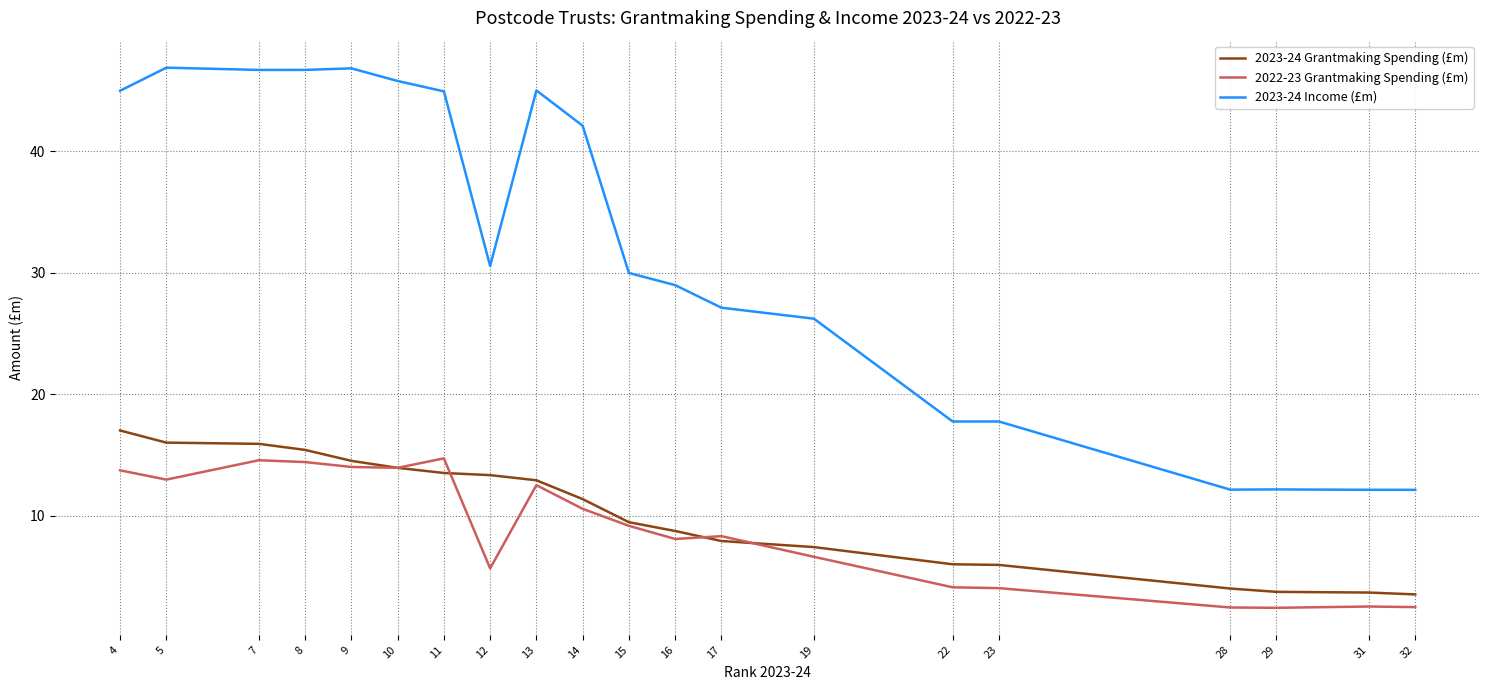

What is the maximum value for 2023-24 Income (£m)?

46.9